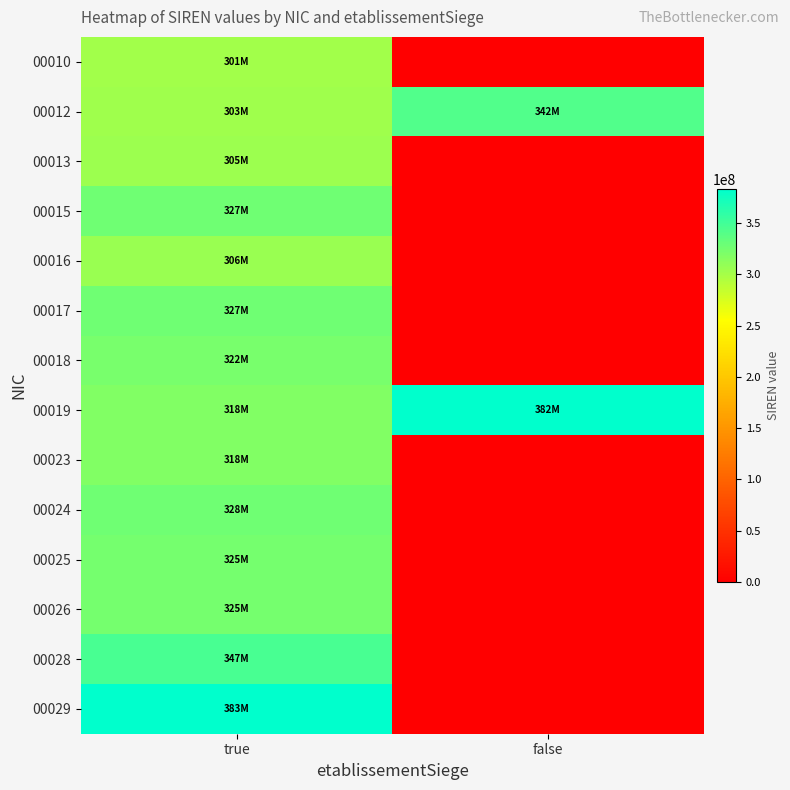

Rank the series by their maximum value, from highest to lowest.

00029, 00019, 00028, 00012, 00024, 00017, 00015, 00025, 00026, 00018, 00023, 00016, 00013, 00010